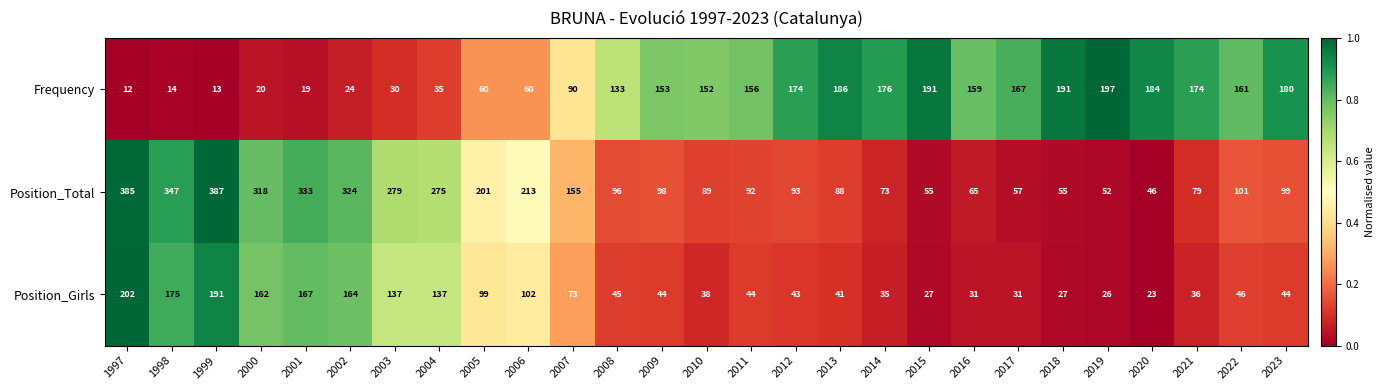

The value of Frequency at 2022 is 161. True or false?

True